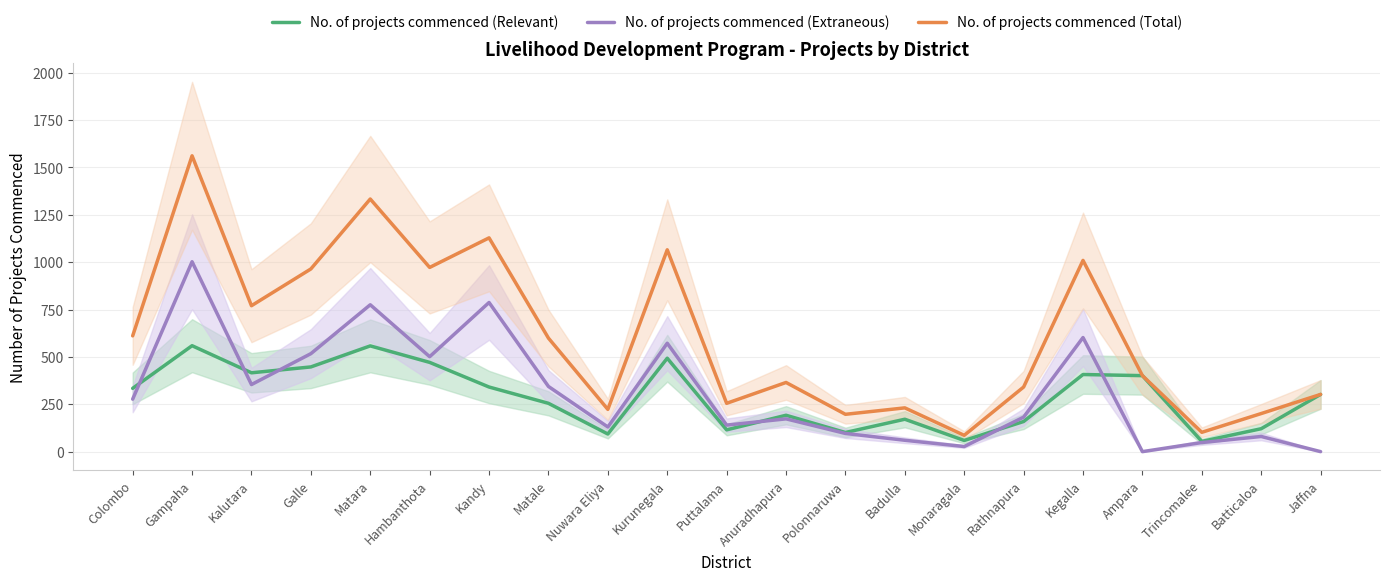

Reading right to left, list all the values displayed in this chart.

No. of projects commenced (Relevant): Jaffna=302	Batticaloa=121	Trincomalee=54	Ampara=401	Kegalla=407	Rathnapura=159	Monaragala=59	Badulla=171	Polonnaruwa=101	Anuradhapura=192	Puttalama=115	Kurunegala=493	Nuwara Eliya=93	Matale=255	Kandy=341	Hambanthota=471	Matara=558	Galle=447	Kalutara=416	Gampaha=559	Colombo=334
No. of projects commenced (Extraneous): Jaffna=0	Batticaloa=80	Trincomalee=48	Ampara=0	Kegalla=602	Rathnapura=182	Monaragala=27	Badulla=60	Polonnaruwa=96	Anuradhapura=173	Puttalama=140	Kurunegala=572	Nuwara Eliya=130	Matale=344	Kandy=787	Hambanthota=501	Matara=775	Galle=517	Kalutara=354	Gampaha=1002	Colombo=277
No. of projects commenced (Total): Jaffna=302	Batticaloa=201	Trincomalee=102	Ampara=401	Kegalla=1009	Rathnapura=341	Monaragala=86	Badulla=231	Polonnaruwa=197	Anuradhapura=365	Puttalama=255	Kurunegala=1065	Nuwara Eliya=223	Matale=599	Kandy=1128	Hambanthota=972	Matara=1333	Galle=964	Kalutara=770	Gampaha=1561	Colombo=611